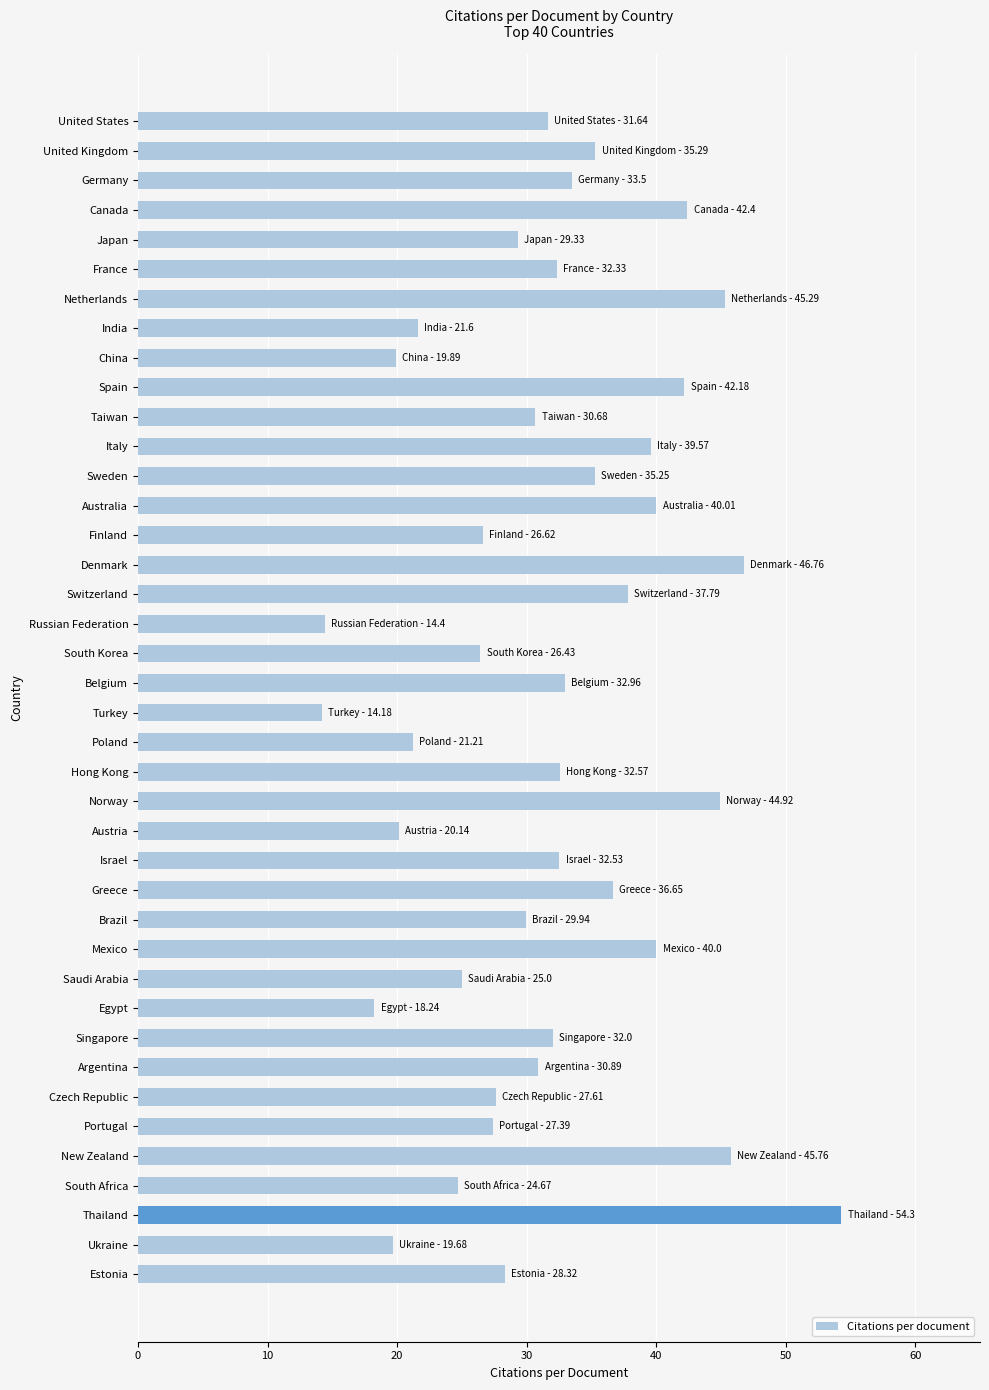

What is the label of the 20th bar from the bottom?

Turkey